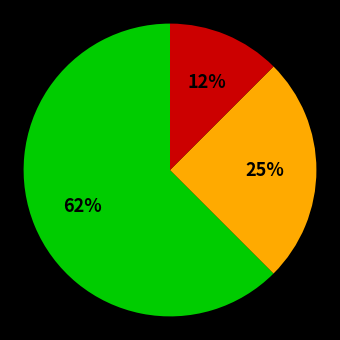

To the nearest percent, what is the average slice percentage?

33%